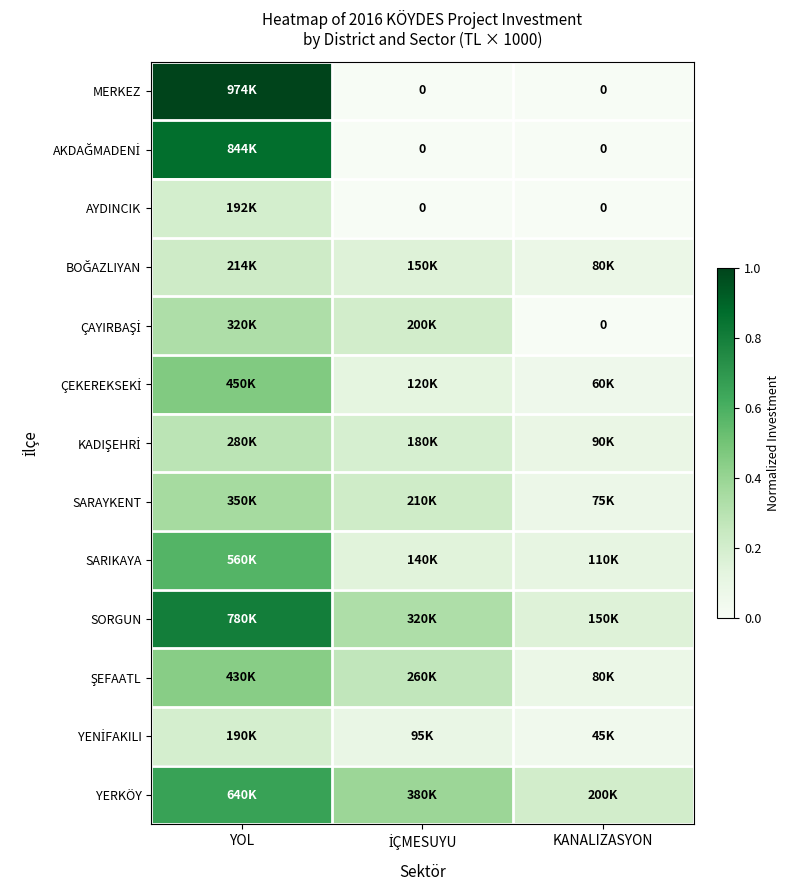

Which label corresponds to the largest value in the chart?

YOL